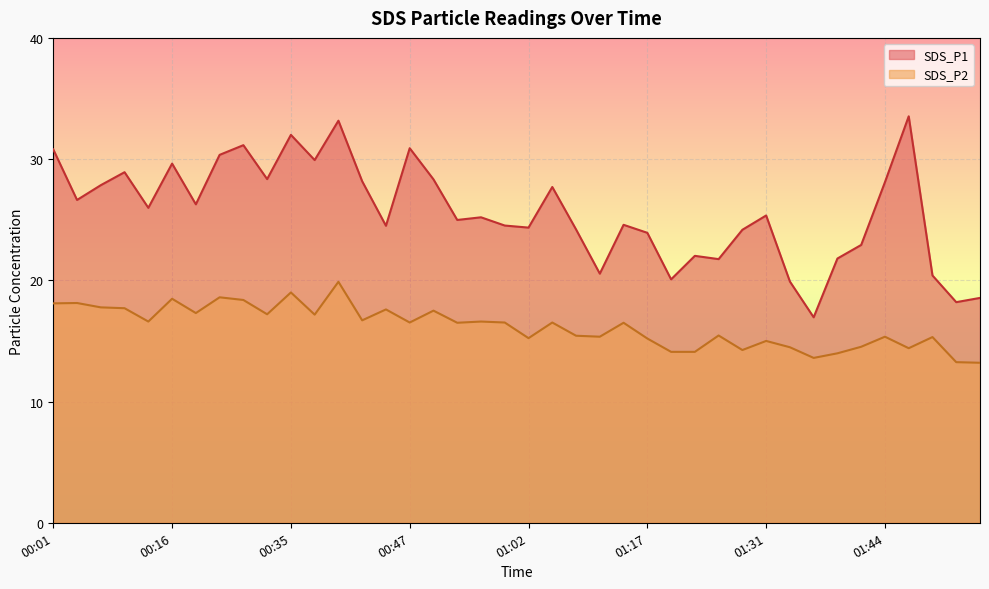

True or false: SDS_P1 and SDS_P2 intersect in this chart.

False